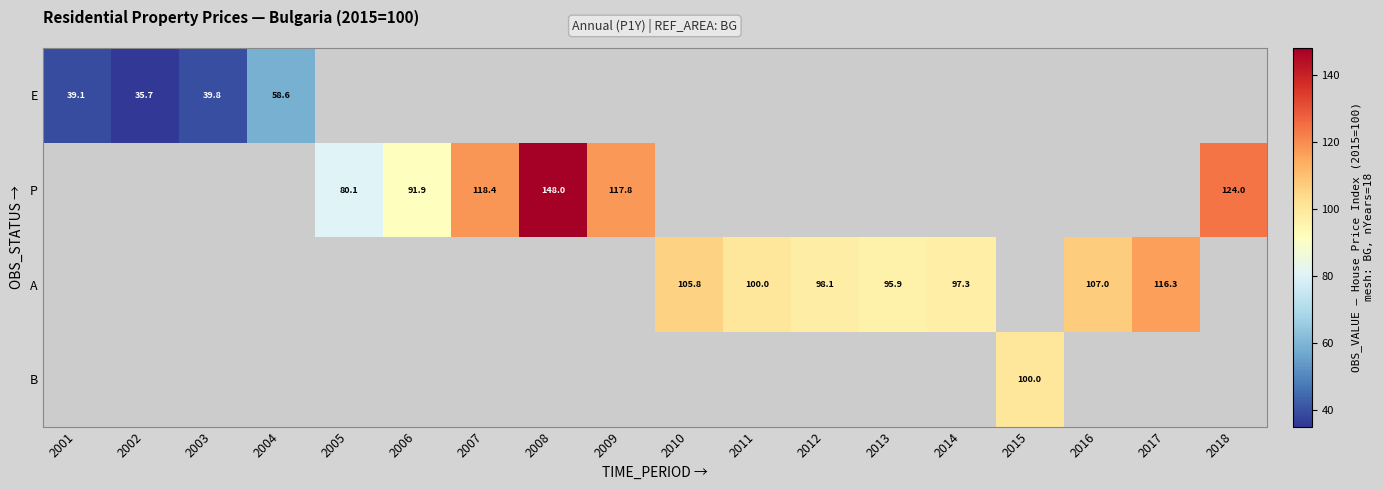

Count the number of data series in this chart.

4